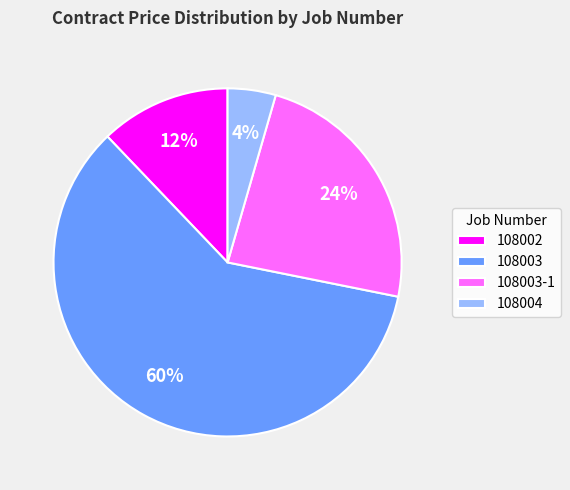

The 108003-1 slice represents 24% of the pie. True or false?

True